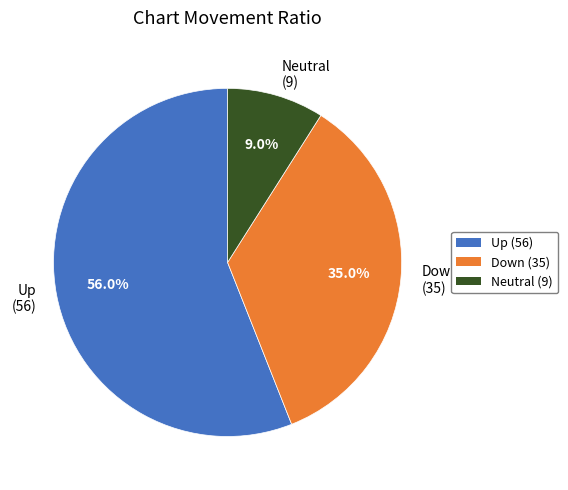

Does any single category account for the majority?

Yes